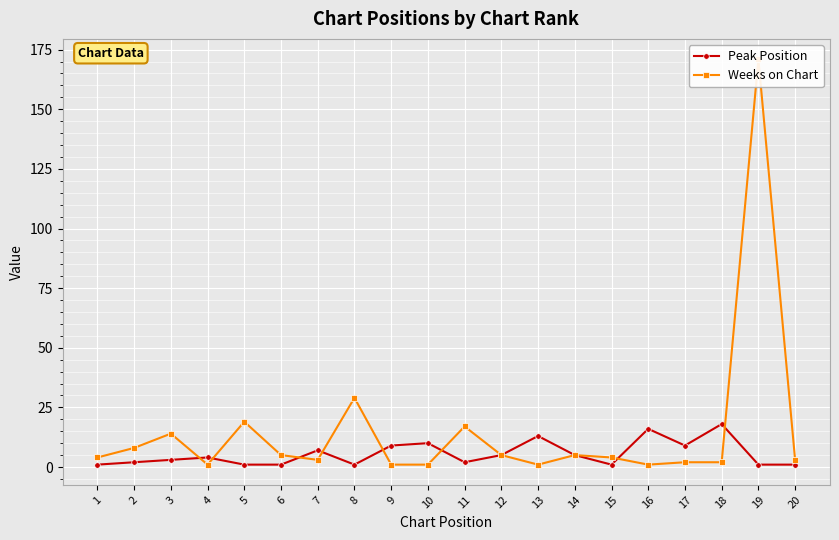

What is the value of the Peak Position point at the 11th from the left?

2